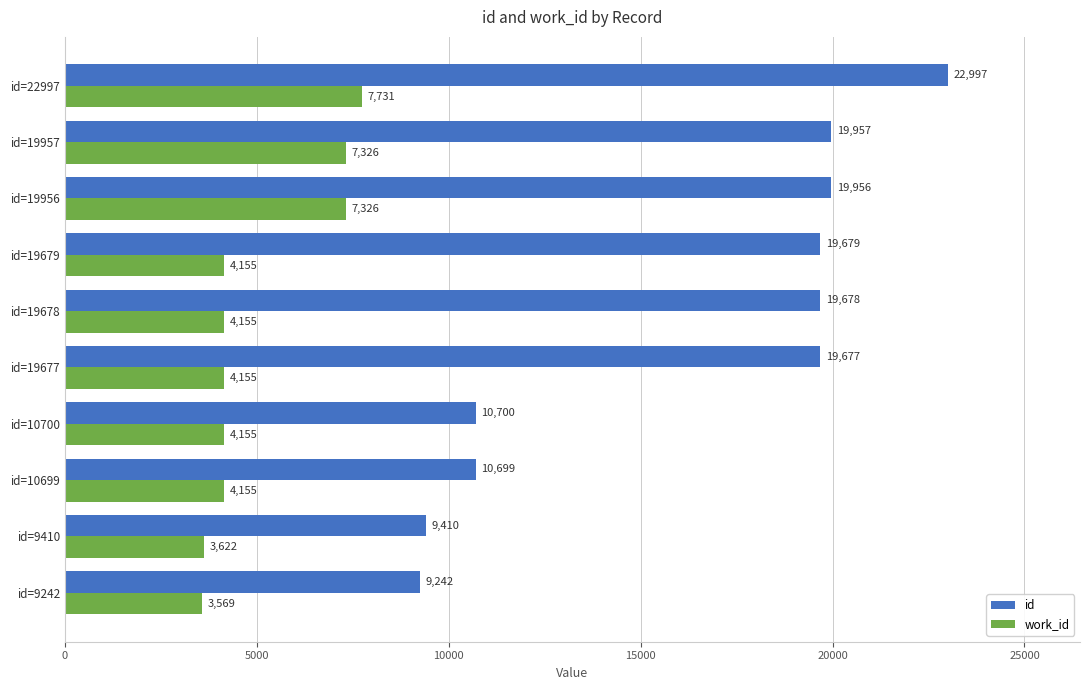

What is the average value of the id series?

16200